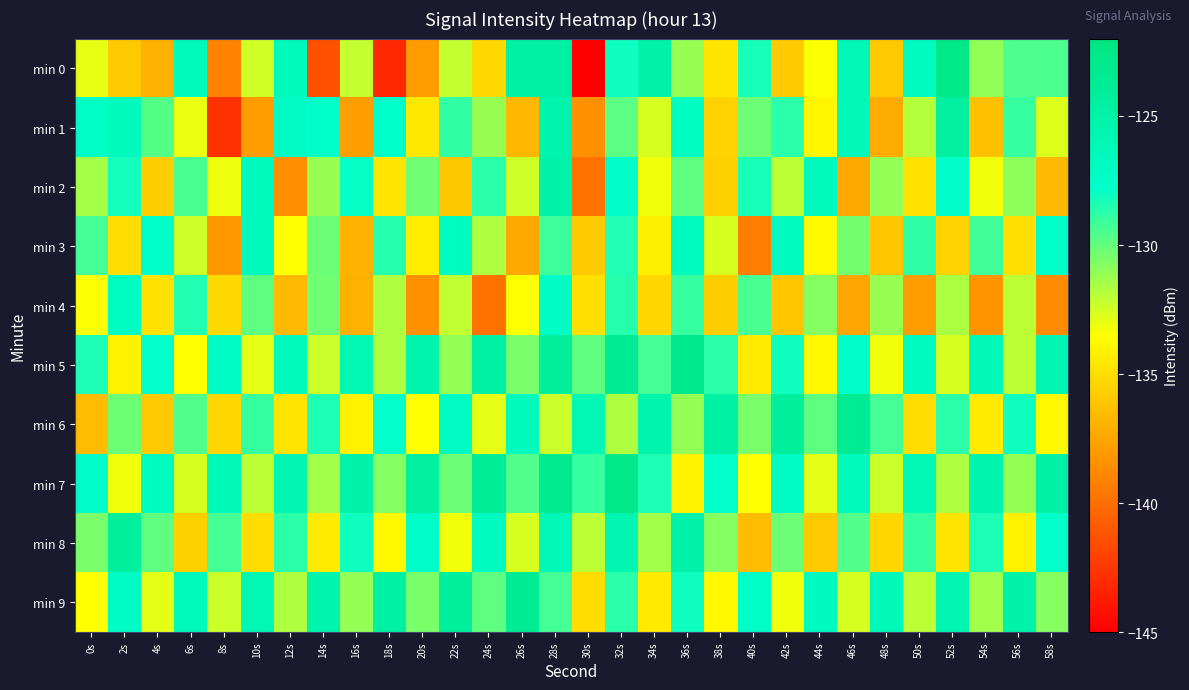

Which series has the largest total across all categories?

min 7